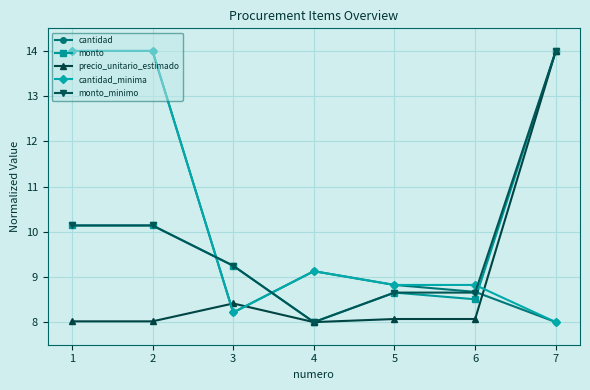

Count the number of categories in the chart.

7